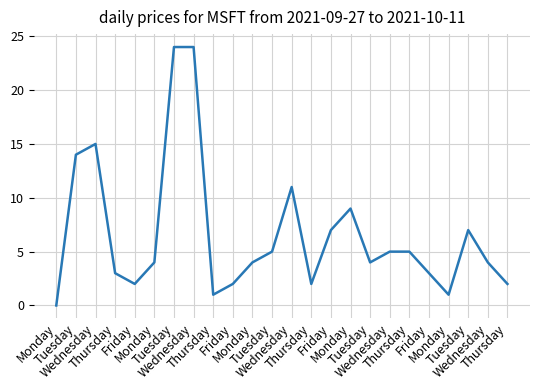

The chart shows a value of 14 at Monday. True or false?

False